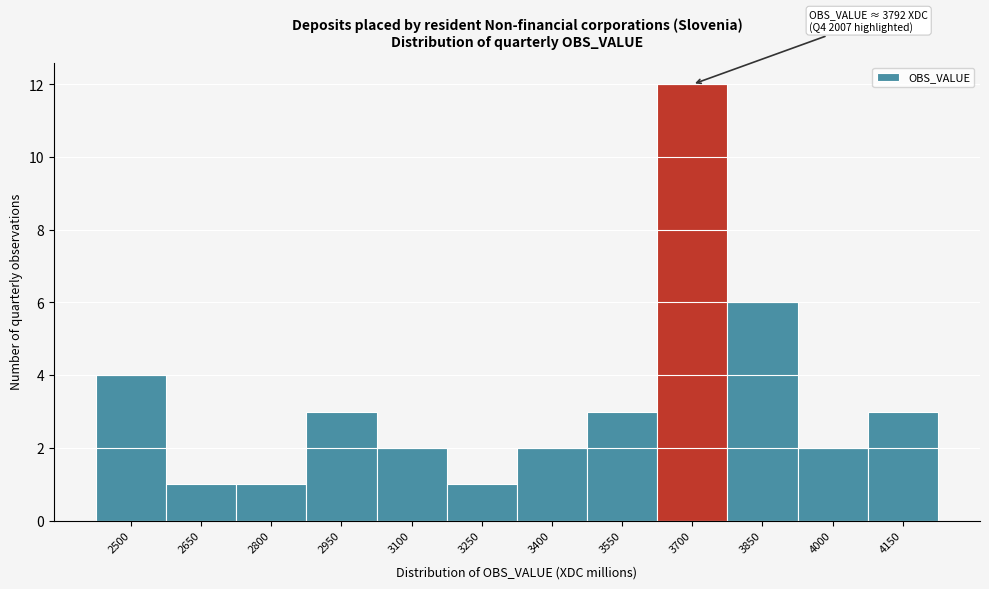

Reading left to right, list all the values displayed in this chart.

4	1	1	3	2	1	2	3	12	6	2	3